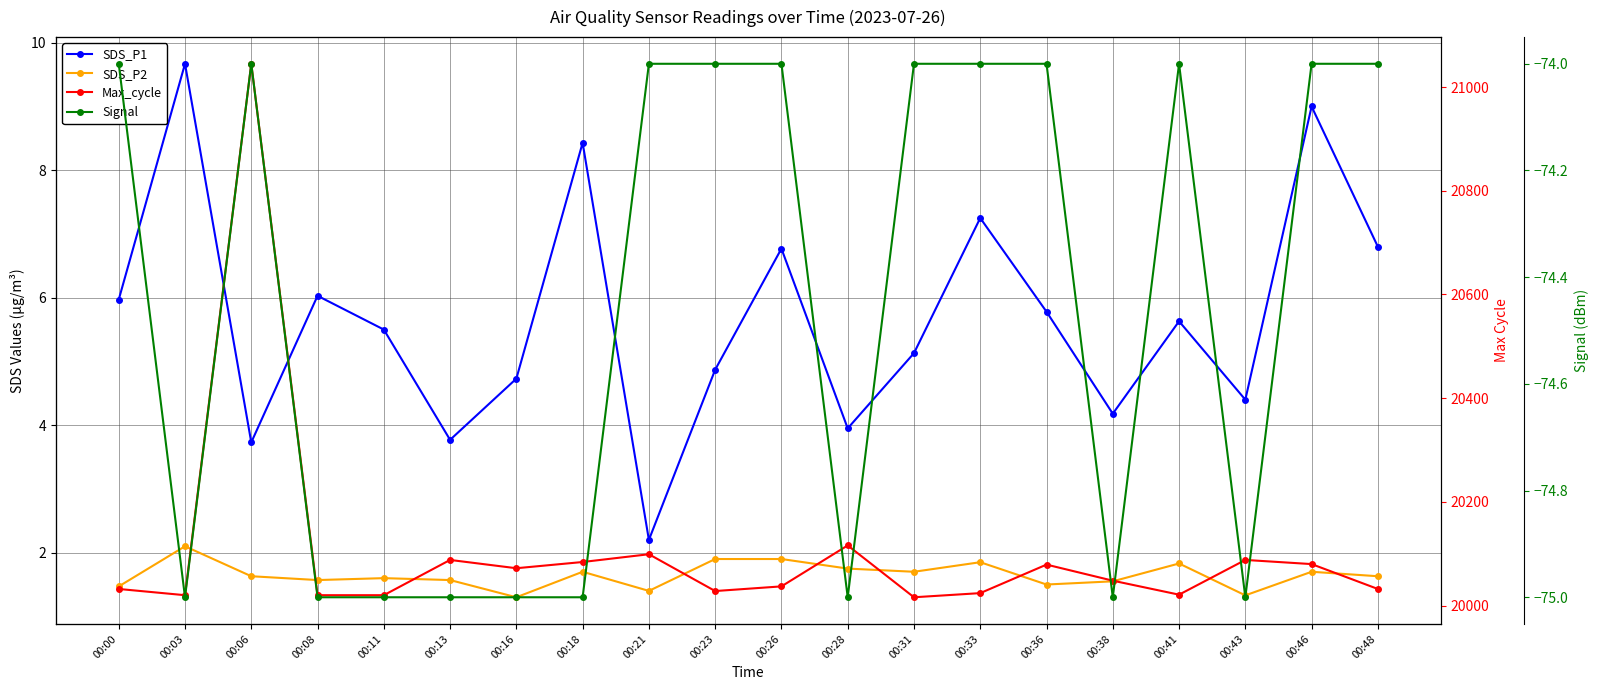

What is the value of the SDS_P2 point at the 8th from the left?

1.7